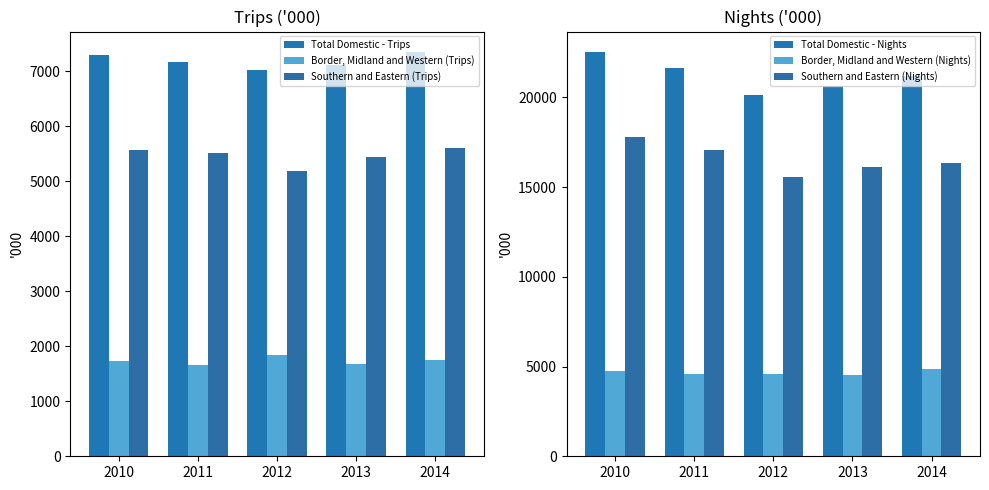

Reading left to right, transcribe all the data shown in this chart.

Total Domestic - Trips: 2010=7299.9	2011=7169.2	2012=7030.6	2013=7111.4	2014=7354.3
Border, Midland and Western (Trips): 2010=1727.5	2011=1663.3	2012=1838.8	2013=1678.3	2014=1749.6
Southern and Eastern (Trips): 2010=5572.4	2011=5505.9	2012=5191.8	2013=5433.0	2014=5604.8
Total Domestic - Nights: 2010=22539.7	2011=21627.9	2012=20120.2	2013=20649.3	2014=21204.3
Border, Midland and Western (Nights): 2010=4768.0	2011=4559.6	2012=4567.4	2013=4524.1	2014=4839.6
Southern and Eastern (Nights): 2010=17771.7	2011=17068.3	2012=15552.9	2013=16125.2	2014=16364.7